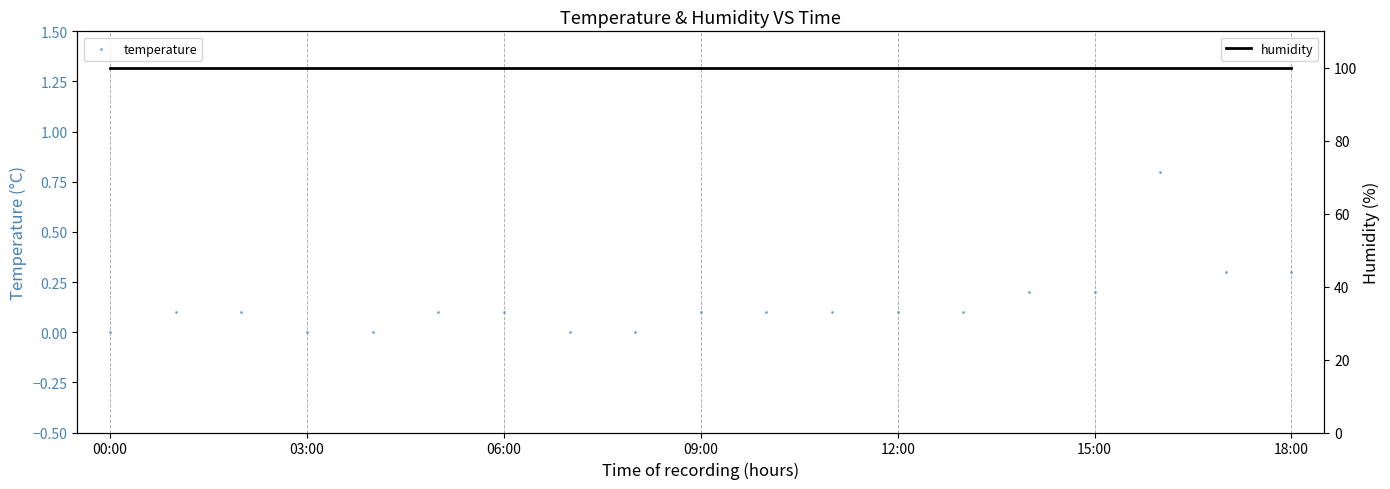

Is the value of humidity at 12 greater than the value of temperature at 12:00?

Yes